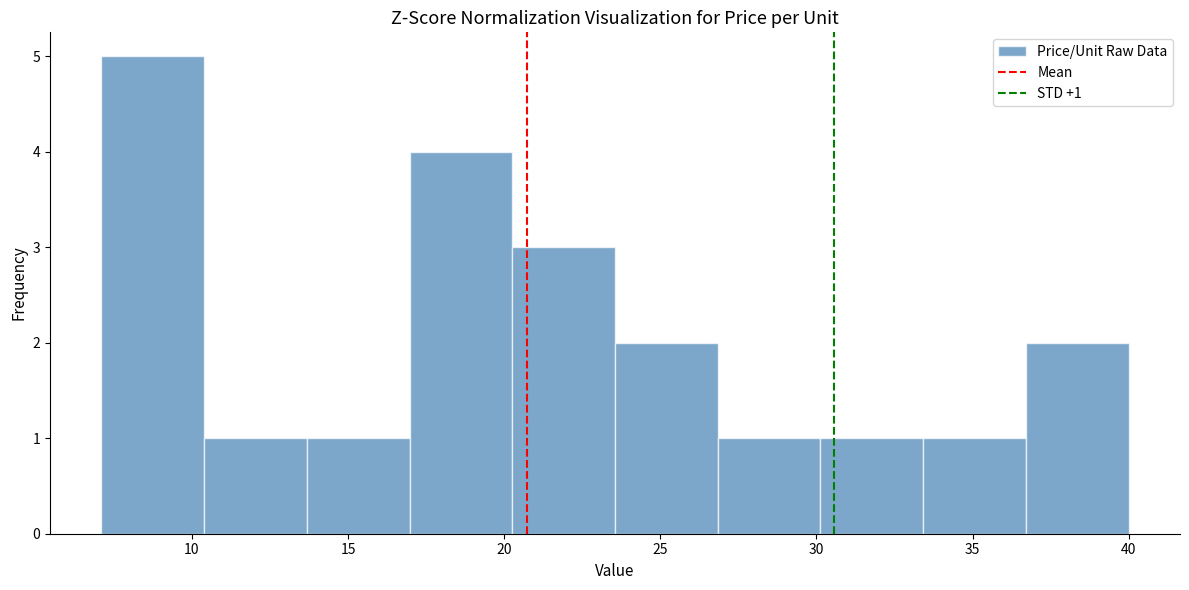

Which range on the x-axis has the tallest bar?

7.0 to 10.5